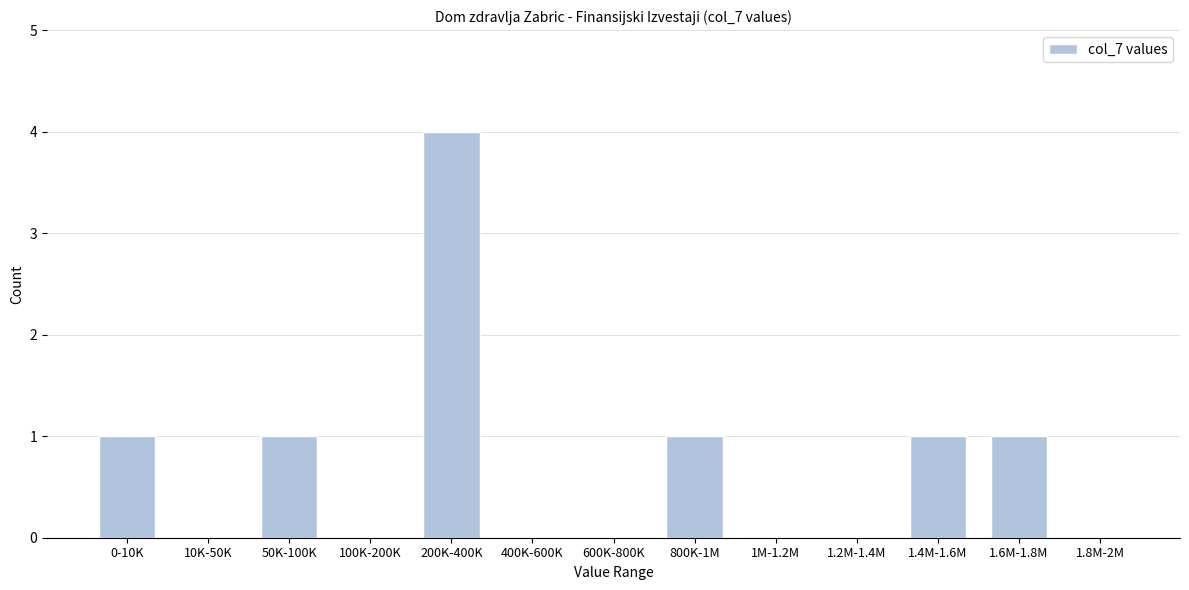

Reading left to right, extract all data points from this chart.

0-10K=1	10K-50K=0	50K-100K=1	100K-200K=0	200K-400K=4	400K-600K=0	600K-800K=0	800K-1M=1	1M-1.2M=0	1.2M-1.4M=0	1.4M-1.6M=1	1.6M-1.8M=1	1.8M-2M=0